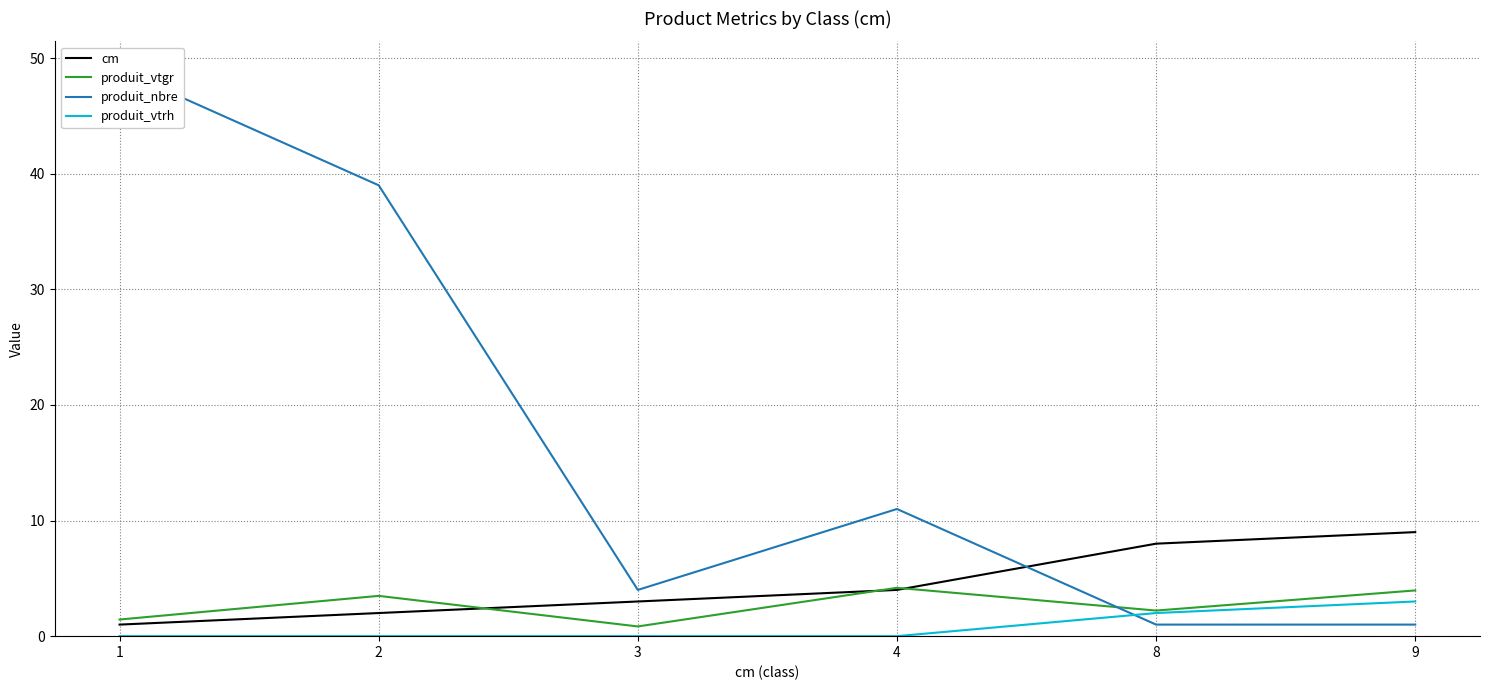

After their last crossing, which series has the higher values: produit_nbre or cm?

cm